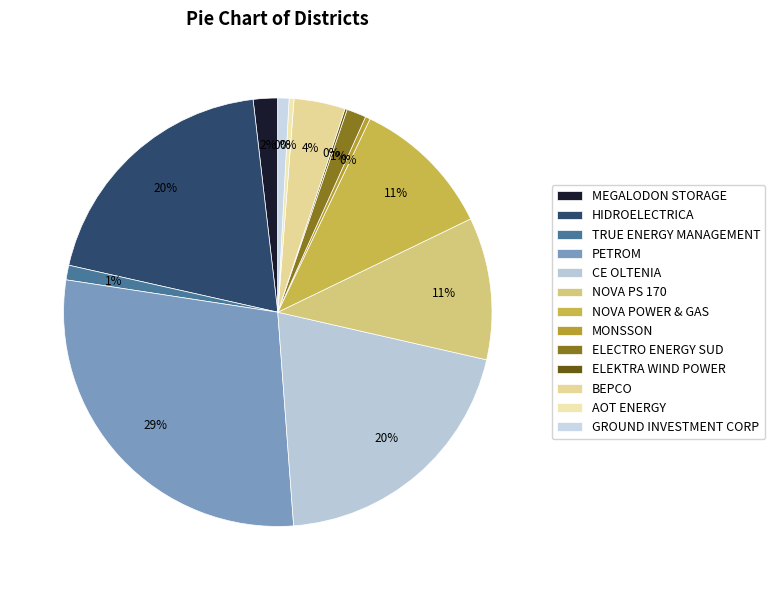

Does any single category account for the majority?

No